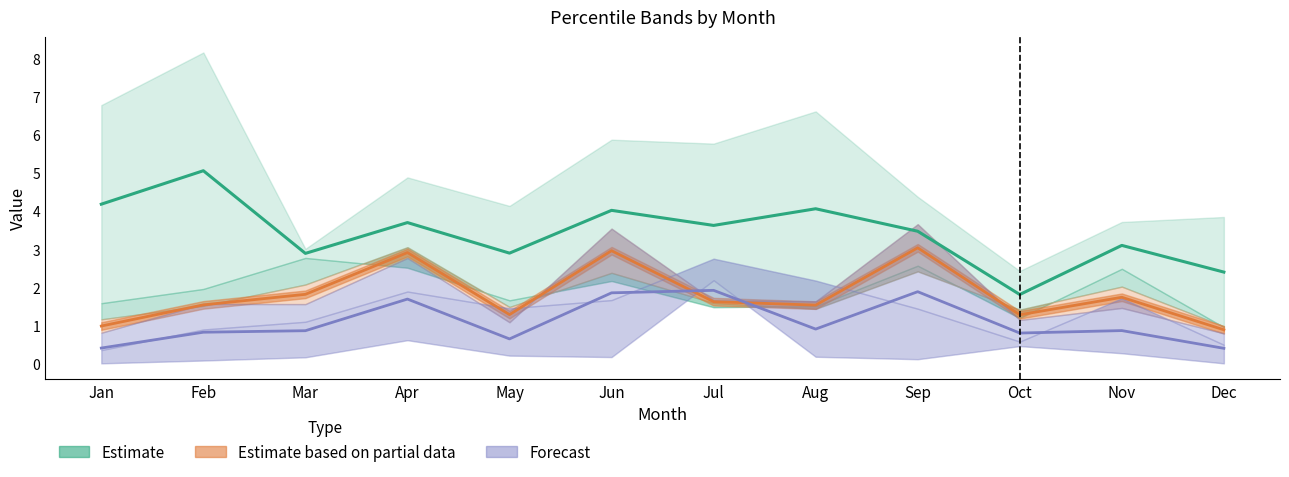

How many interior local valleys does the Estimate series have?

4